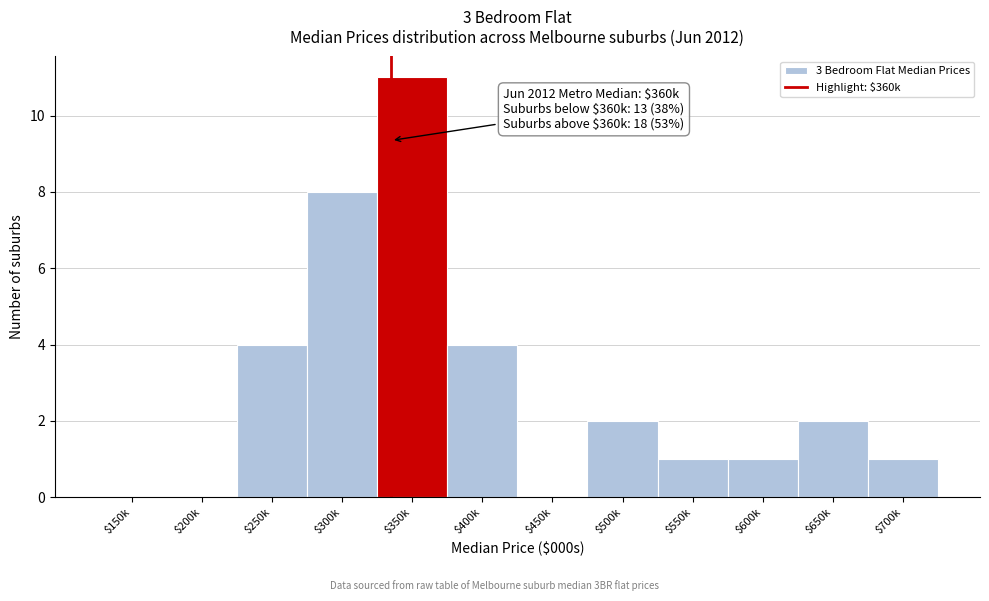

Which category has the highest value across all series?

$350k